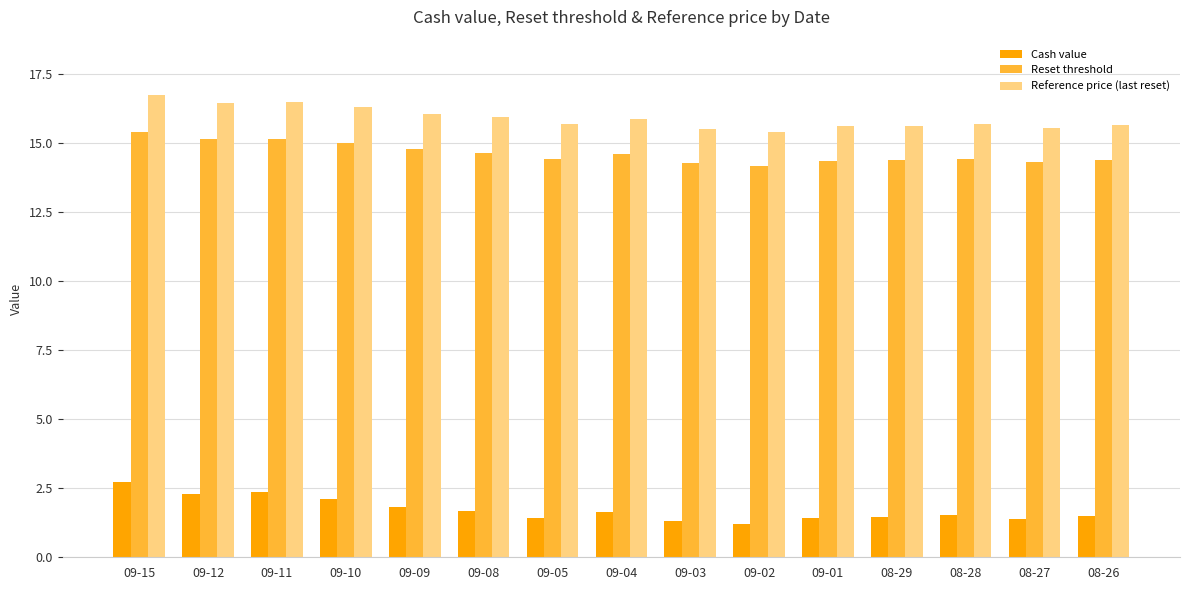

At how many categories does at least one series exceed 14?

15